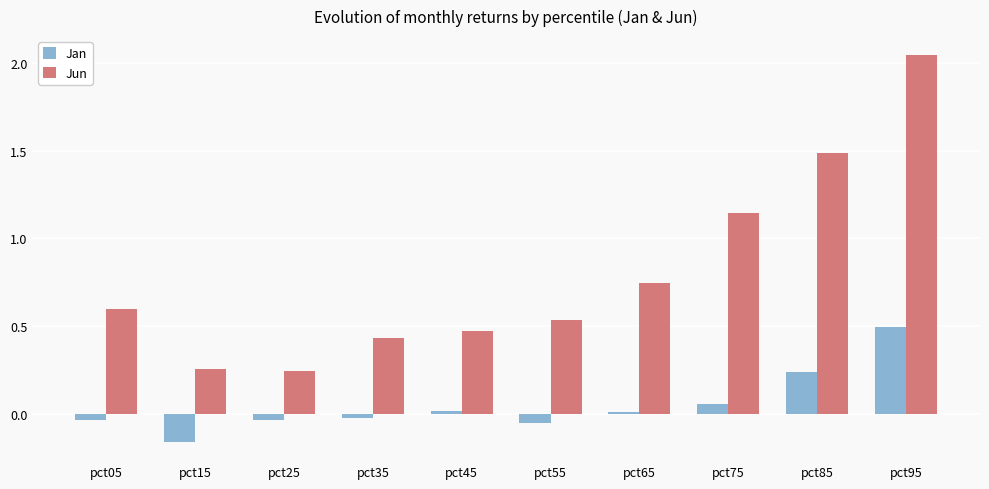

Is the value of Jun at pct65 greater than the value of Jan at pct05?

Yes